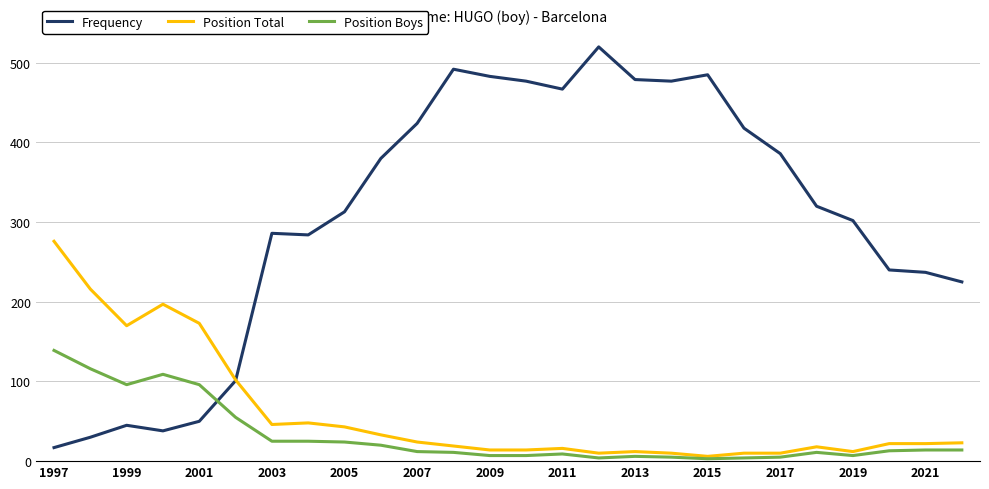

At how many categories does at least one series exceed 23?

26